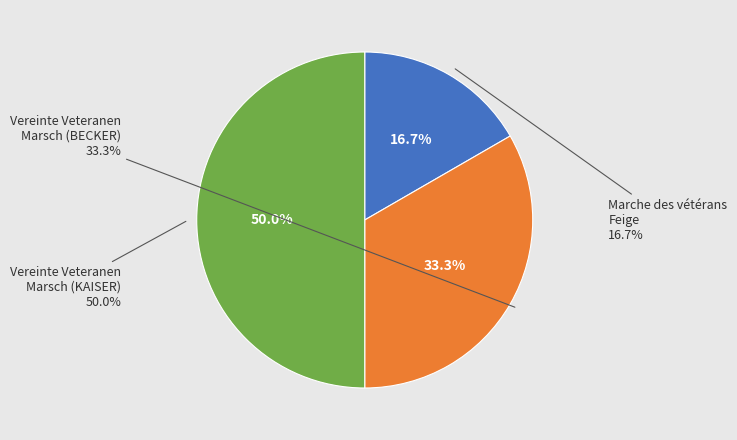

What portion of the pie excludes Marche des vétérans Feige?

83.3%